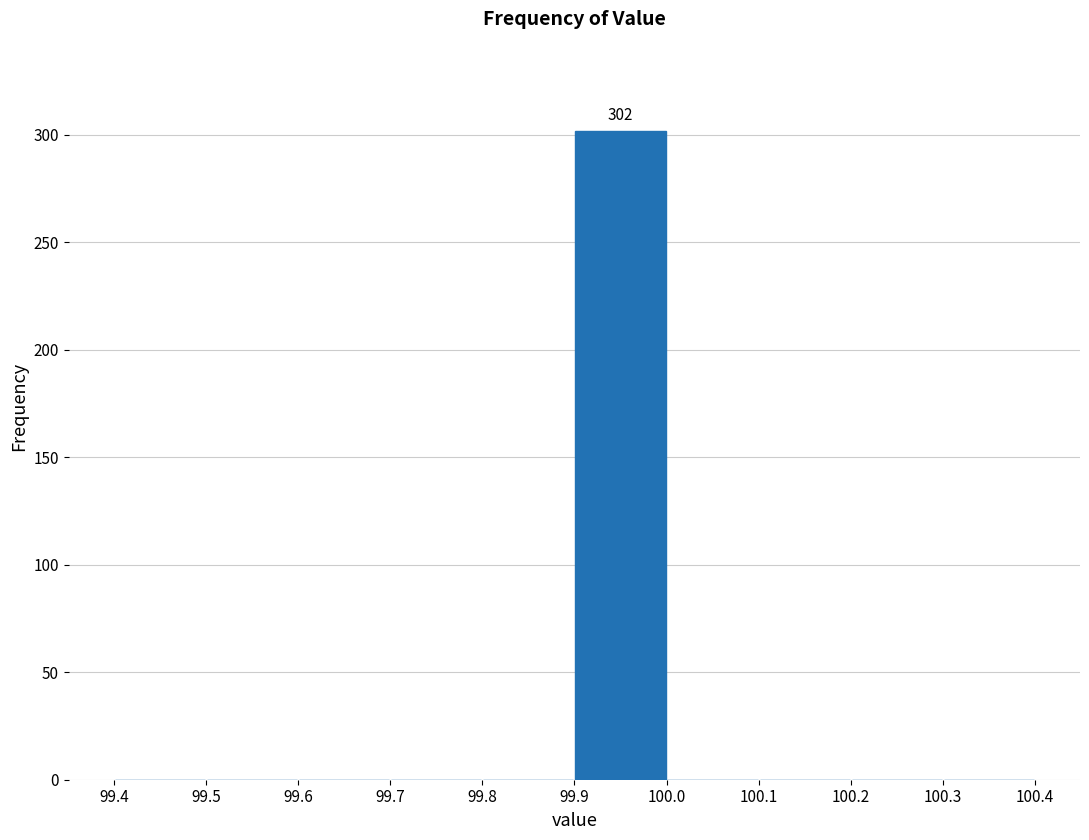

Which range on the x-axis has the tallest bar?

99.9 to 100.0